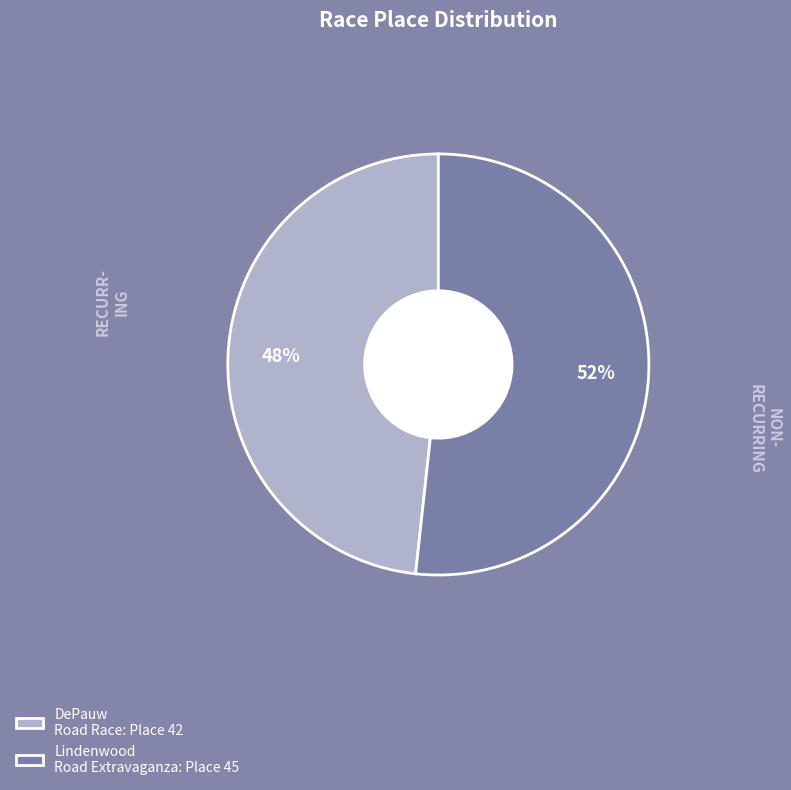

True or false: DePauw Road Race accounts for 48% of the total.

True